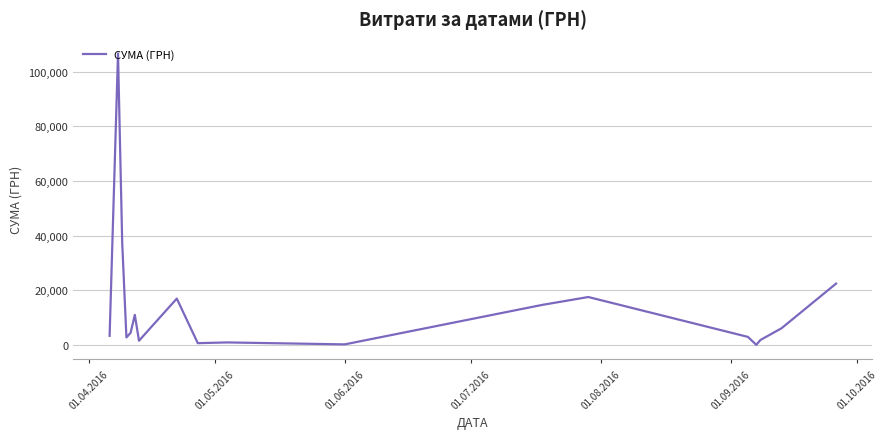

What is the difference between the maximum and minimum values?

106568.0